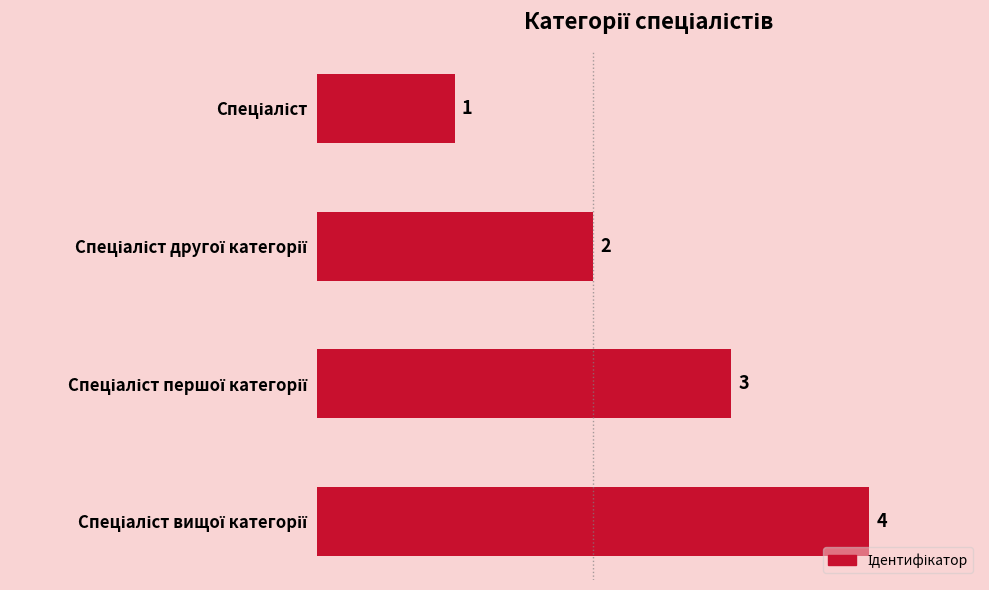

How many values are below 3?

2